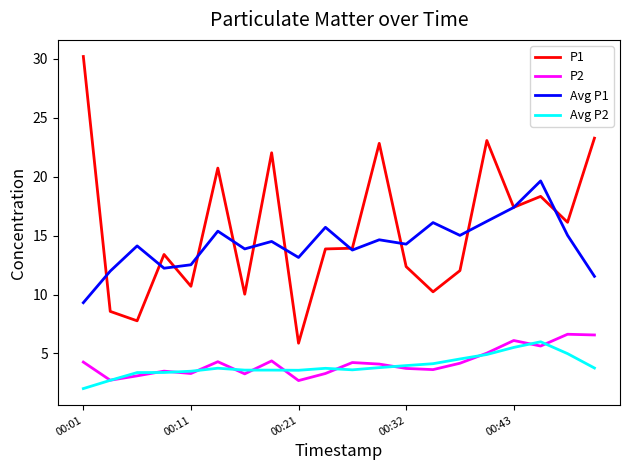

What is the greatest value displayed?

30.2